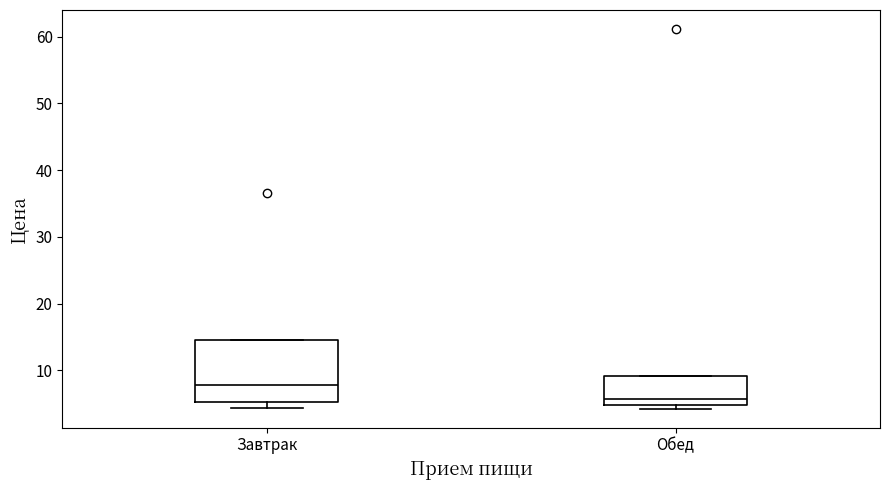

Comparing the boxes themselves (not the whiskers), which one is the tallest?

Завтрак